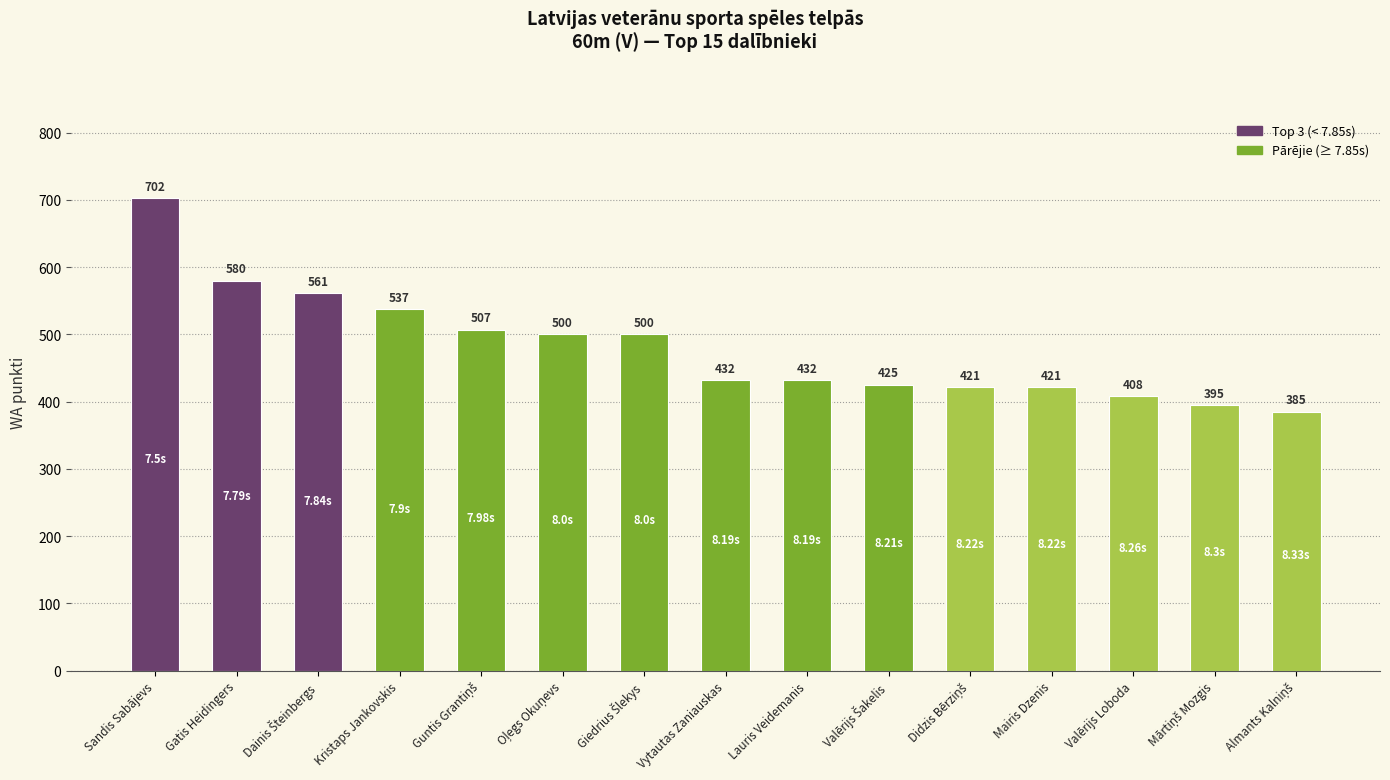

At which label is the value closest to 543?

Kristaps Jankovskis